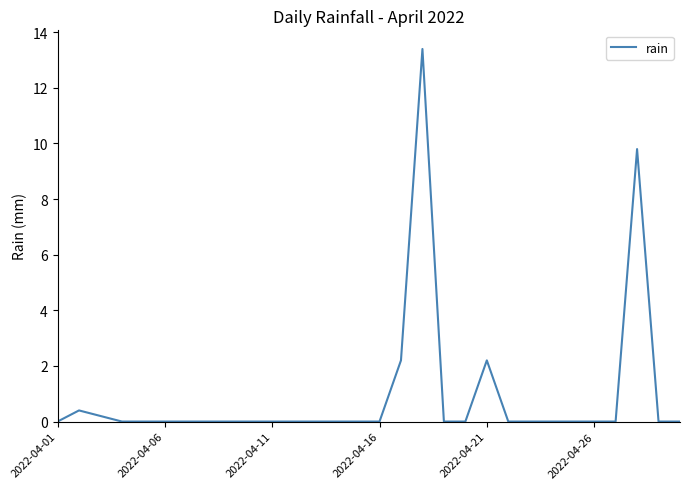

What is the average value?

0.9